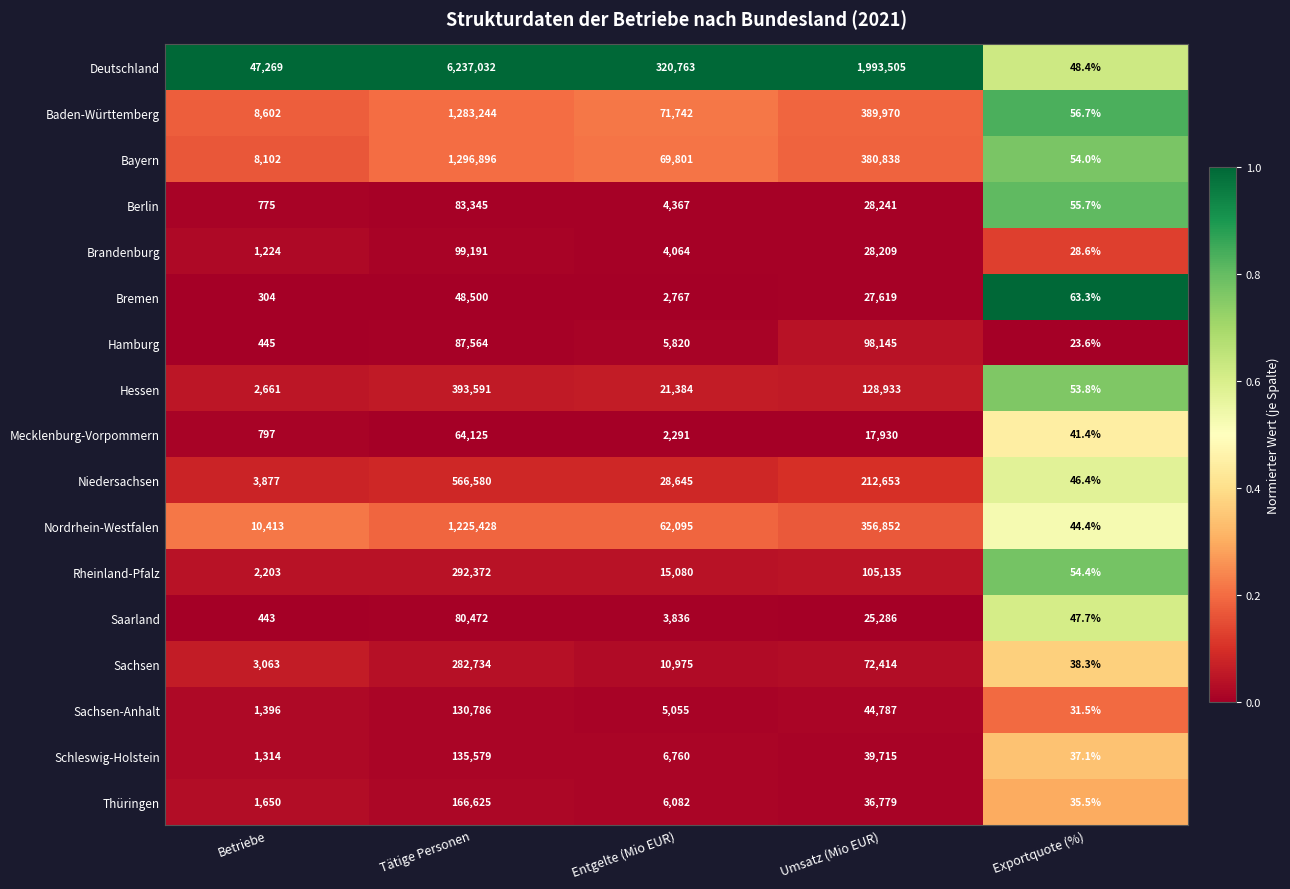

The value of Sachsen-Anhalt at Entgelte (Mio EUR) is 5055.0. True or false?

True